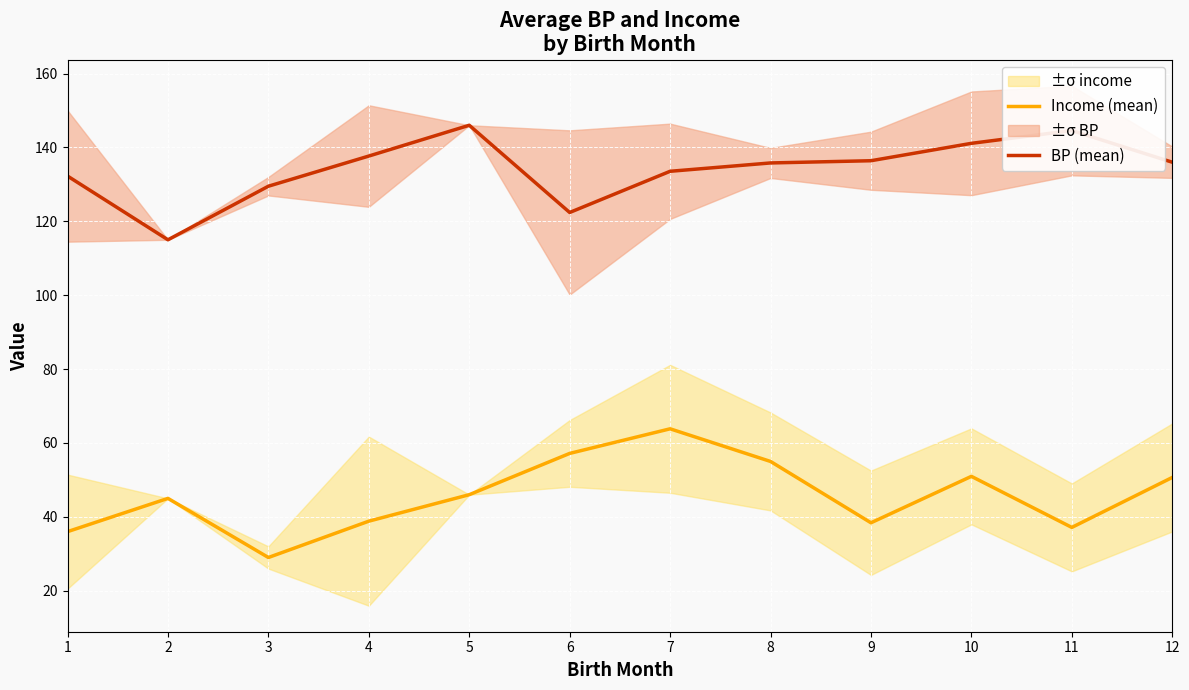

What is the average value of the Income (mean) series?

45.7